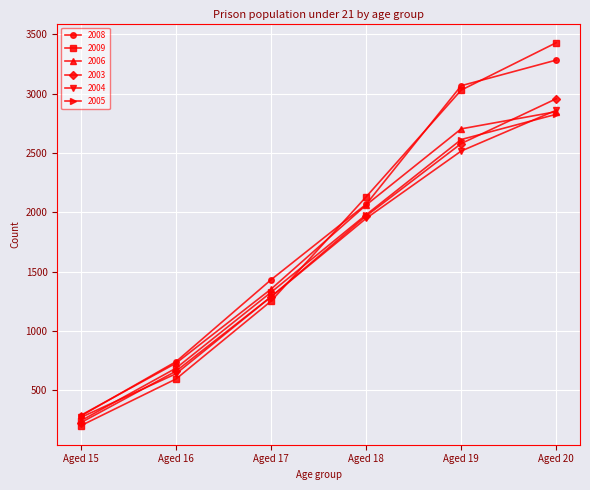

True or false: 2004 has more than 0 points higher than both neighbors.

False